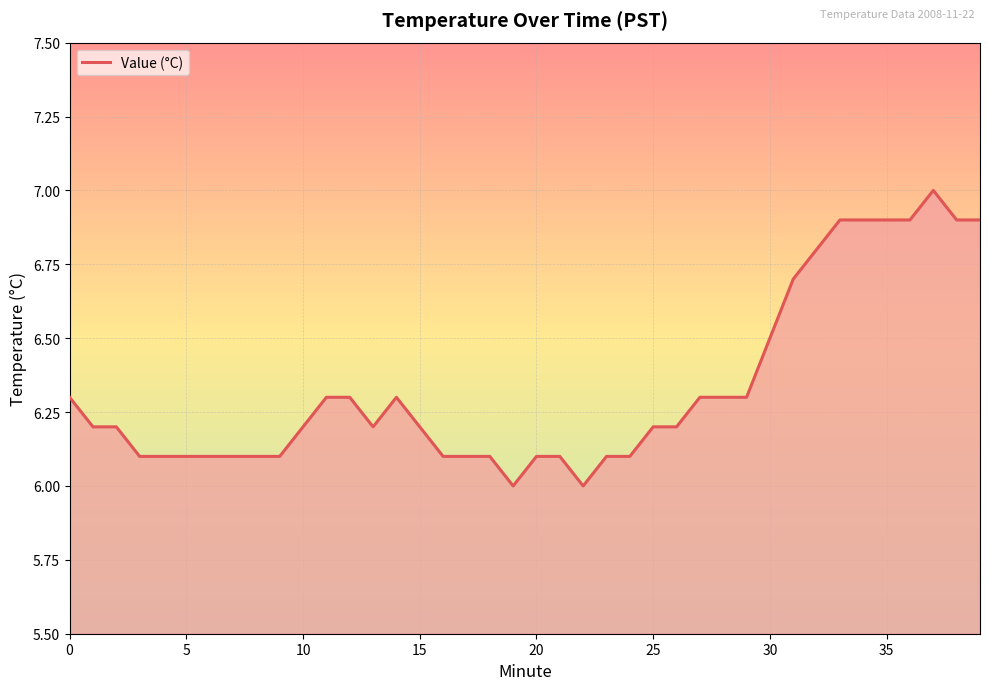

What is the maximum value shown in the chart?

7.0